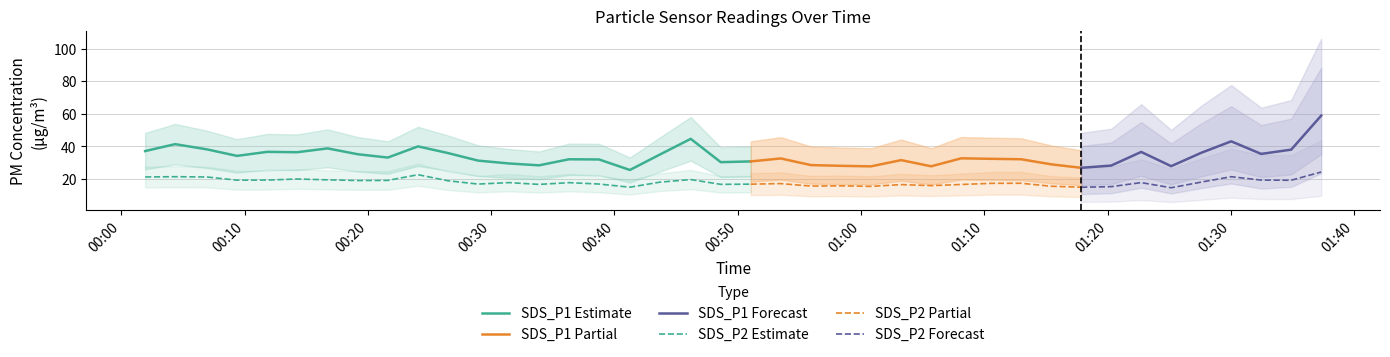

True or false: SDS_P2 and SDS_P1 intersect in this chart.

False